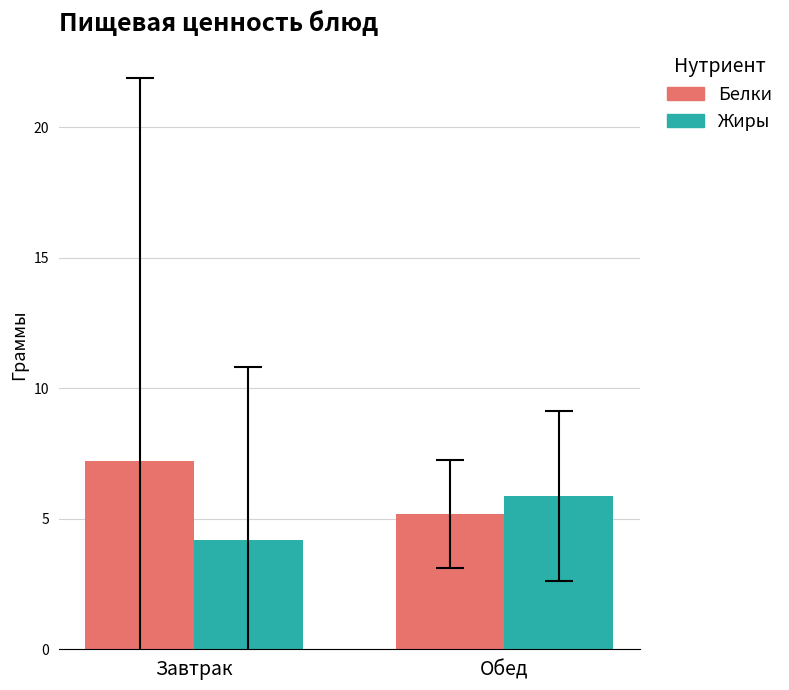

What are all the series names shown in the legend?

Белки, Жиры